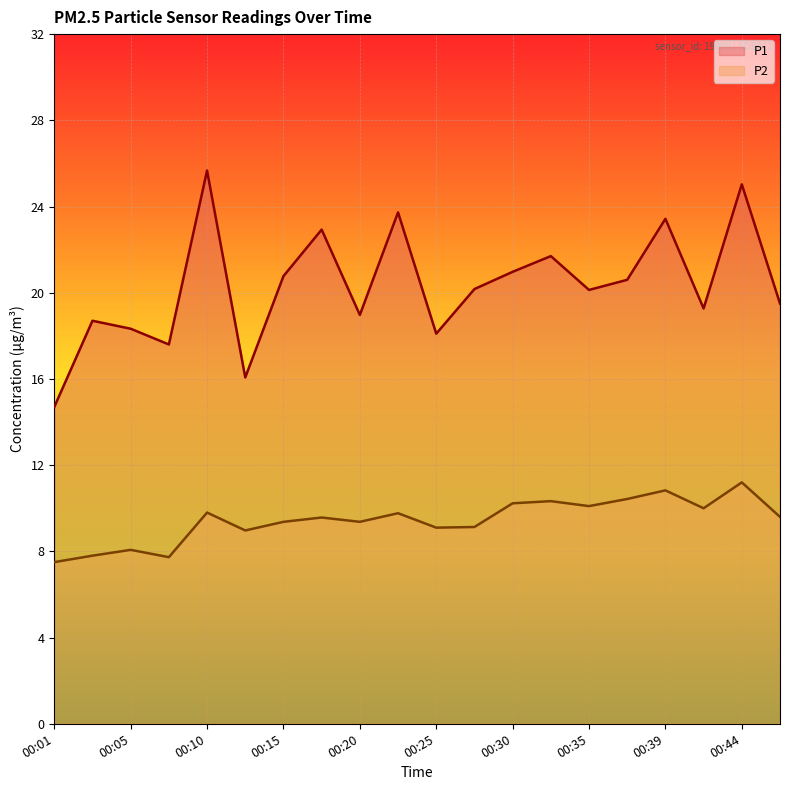

What is the total value across all series at 00:35?

30.2